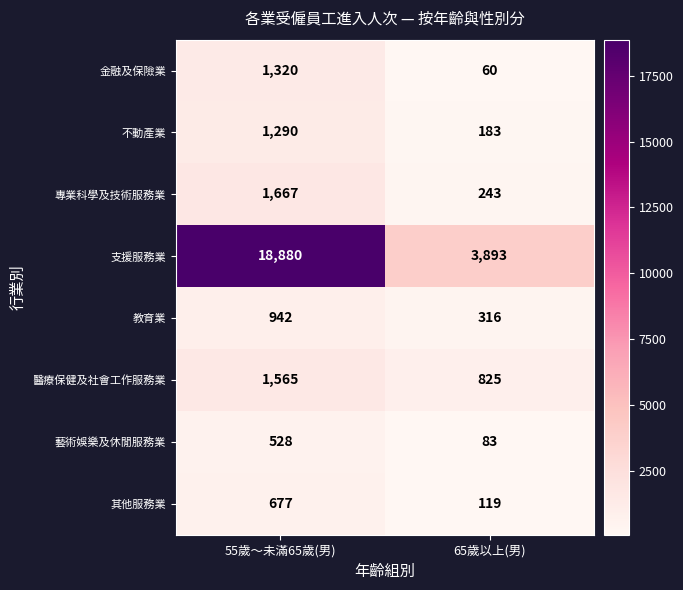

Reading left to right, list all the values displayed in this chart.

金融及保險業: 55歲～未滿65歲(男)=1320	65歲以上(男)=60
不動產業: 55歲～未滿65歲(男)=1290	65歲以上(男)=183
專業科學及技術服務業: 55歲～未滿65歲(男)=1667	65歲以上(男)=243
支援服務業: 55歲～未滿65歲(男)=18880	65歲以上(男)=3893
教育業: 55歲～未滿65歲(男)=942	65歲以上(男)=316
醫療保健及社會工作服務業: 55歲～未滿65歲(男)=1565	65歲以上(男)=825
藝術娛樂及休閒服務業: 55歲～未滿65歲(男)=528	65歲以上(男)=83
其他服務業: 55歲～未滿65歲(男)=677	65歲以上(男)=119